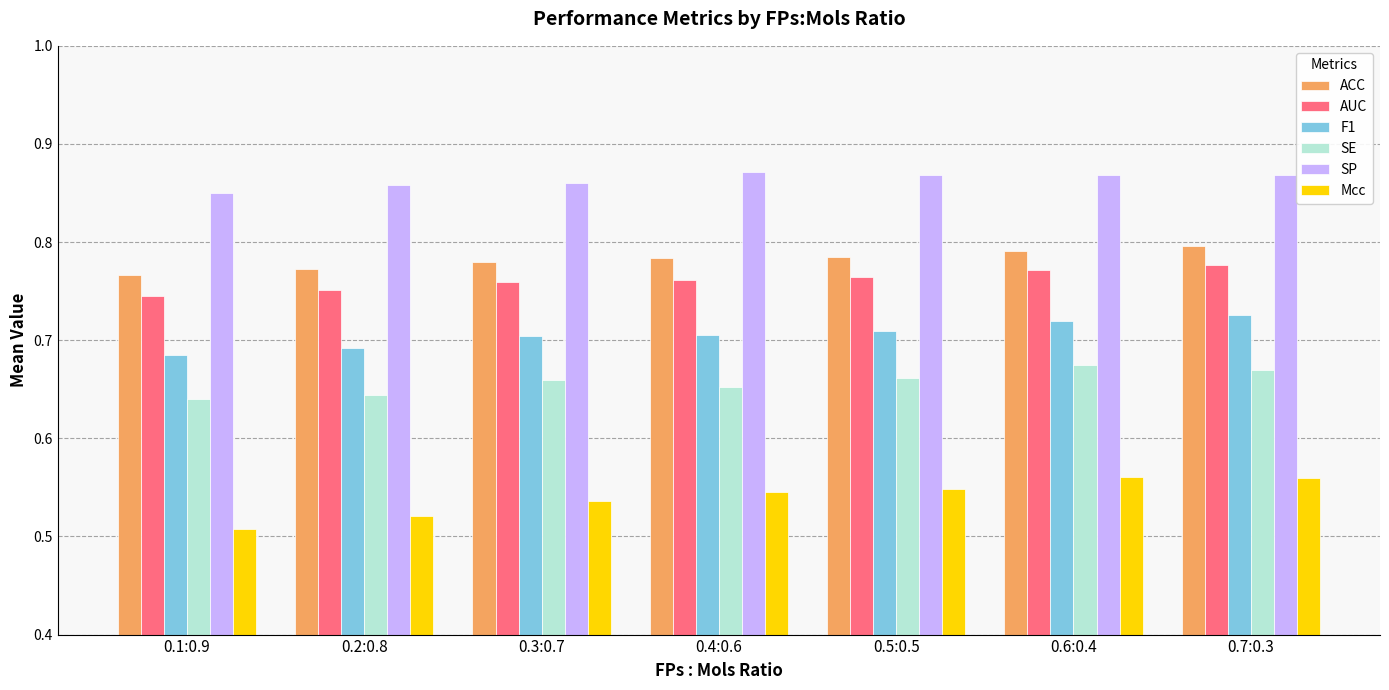

Which label corresponds to the smallest value in the chart?

0.1:0.9